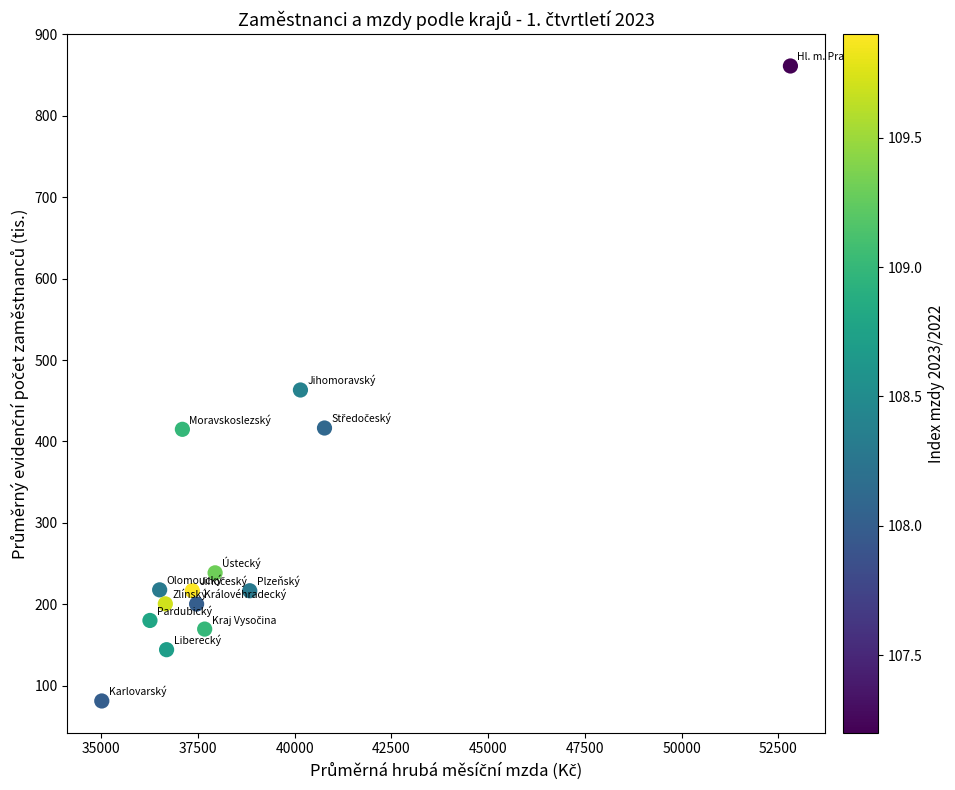

What is the range of X values (max minus min)?

17804.0